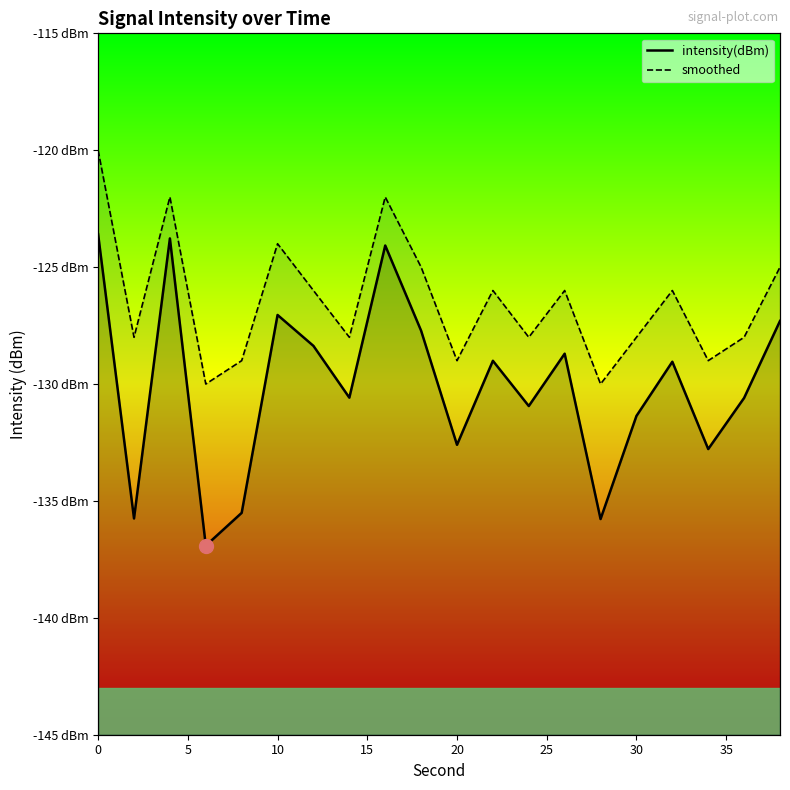

At 20, list the series in order from smallest to largest.

intensity(dBm), smoothed